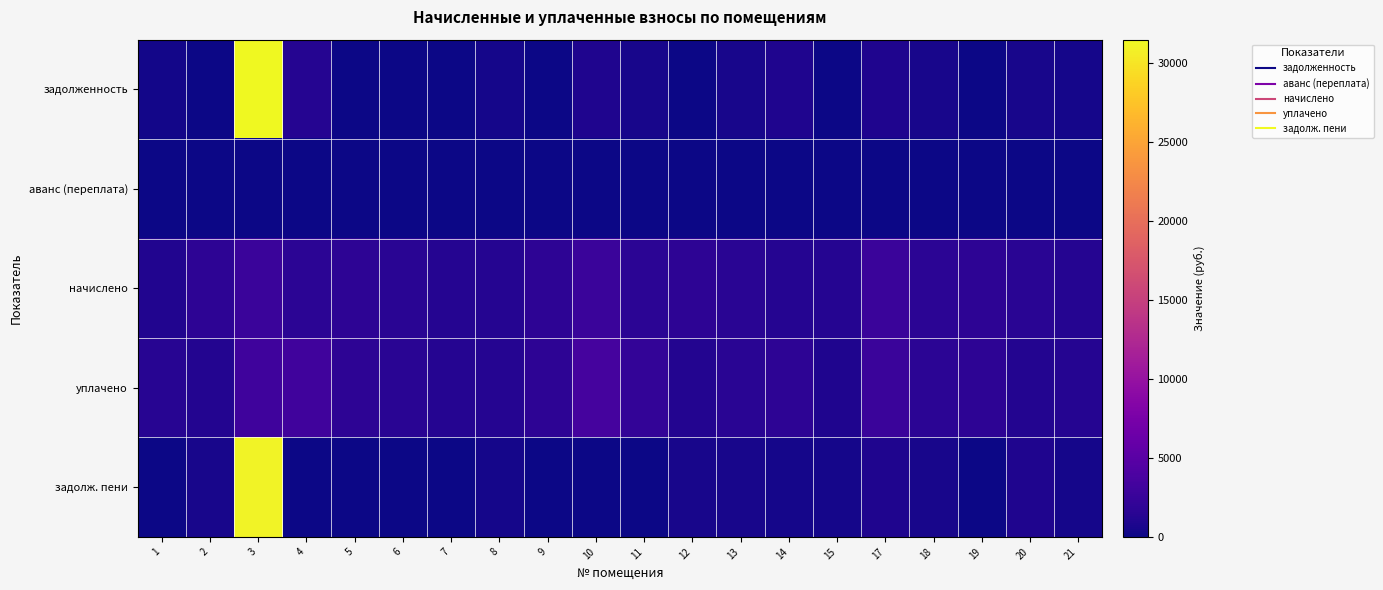

Reading left to right, what are all the values shown in this chart?

задолженность: 1=351.5	2=0.0	3=31480.8	4=1275.4	5=66.3	6=0.0	7=0.0	8=431.0	9=0.0	10=884.3	11=546.5	12=0.0	13=517.9	14=874.4	15=0.0	17=884.3	18=551.5	19=0.0	20=517.9	21=438.4
аванс (переплата): 1=0.0	2=0.0	3=0.0	4=0.0	5=0.0	6=0.0	7=0.0	8=0.0	9=0.0	10=0.0	11=0.0	12=0.0	13=0.0	14=0.0	15=0.0	17=0.0	18=0.0	19=0.0	20=0.0	21=-8.4
начислено: 1=1054.5	2=1766.1	3=2600.8	4=1710.2	5=1721.4	6=1550.0	7=1311.5	8=1292.9	9=1766.1	10=2652.9	11=1639.4	12=1766.1	13=1553.7	14=1311.5	15=1285.5	17=2652.9	18=1654.3	19=1762.4	20=1553.7	21=1315.3
уплачено: 1=1406.0	2=1177.4	3=3000.0	4=3120.9	5=1721.4	6=1550.0	7=1311.5	8=1292.9	9=1766.1	10=3537.2	11=2185.9	12=1177.4	13=1553.7	14=1748.7	15=857.0	17=2652.9	18=1654.3	19=1762.4	20=1119.2	21=1315.3
задолж. пени: 1=0.0	2=588.7	3=31081.5	4=0.0	5=66.3	6=0.0	7=0.0	8=431.0	9=0.0	10=0.0	11=0.0	12=588.7	13=517.9	14=437.2	15=428.5	17=884.3	18=551.5	19=0.0	20=952.5	21=438.4